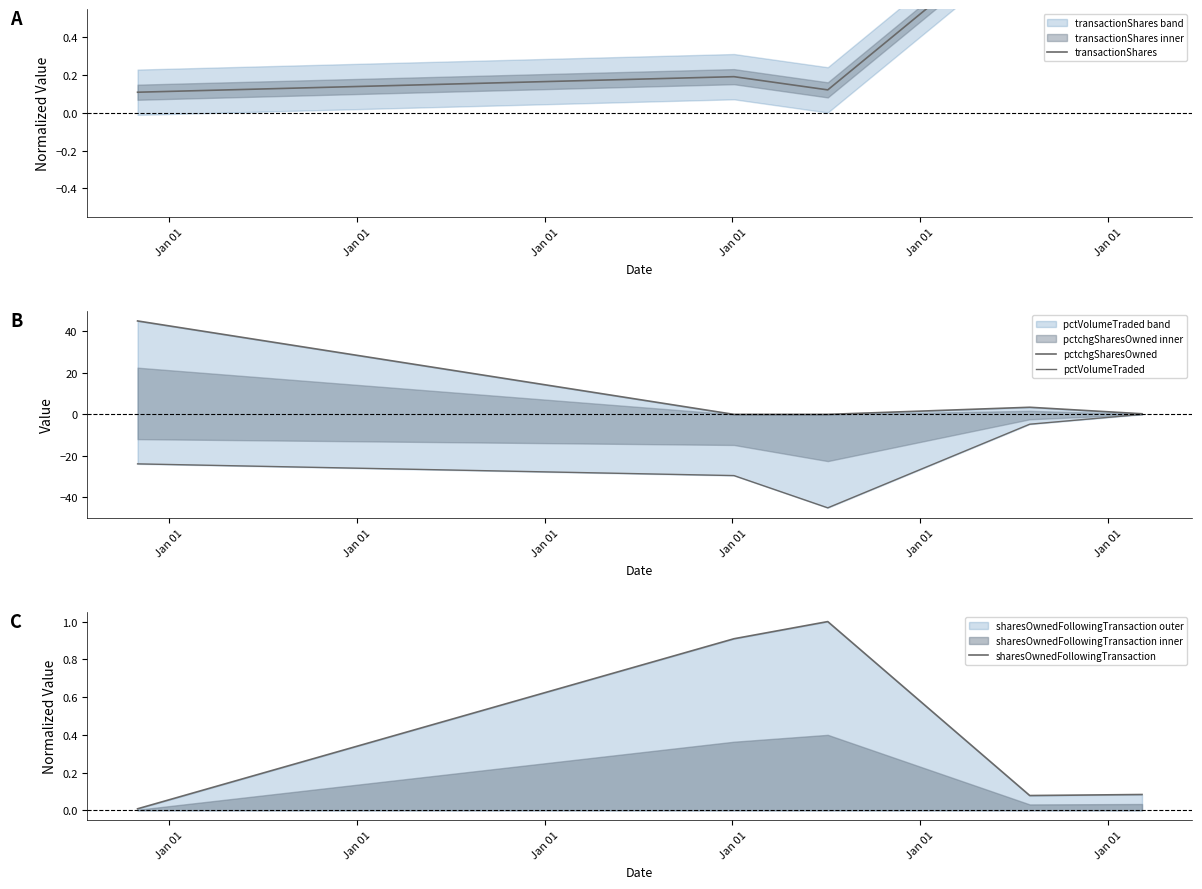

What is the highest value of the sharesOwnedFollowingTransaction series?

1.0